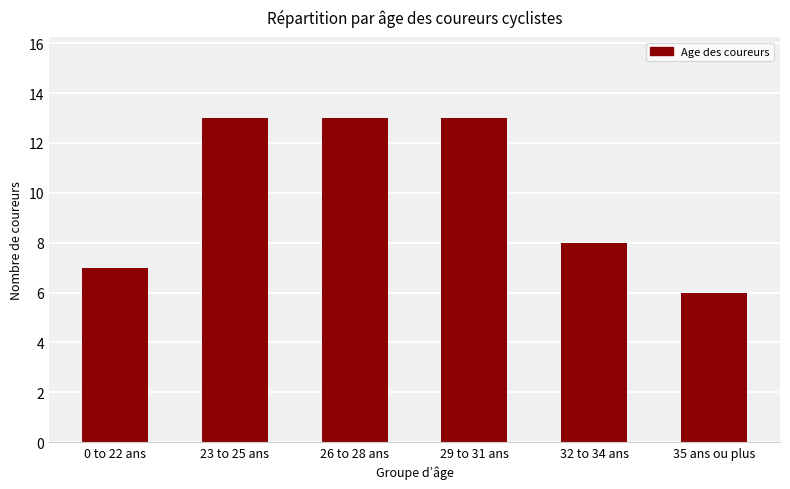

What is the difference between the maximum and minimum values?

7